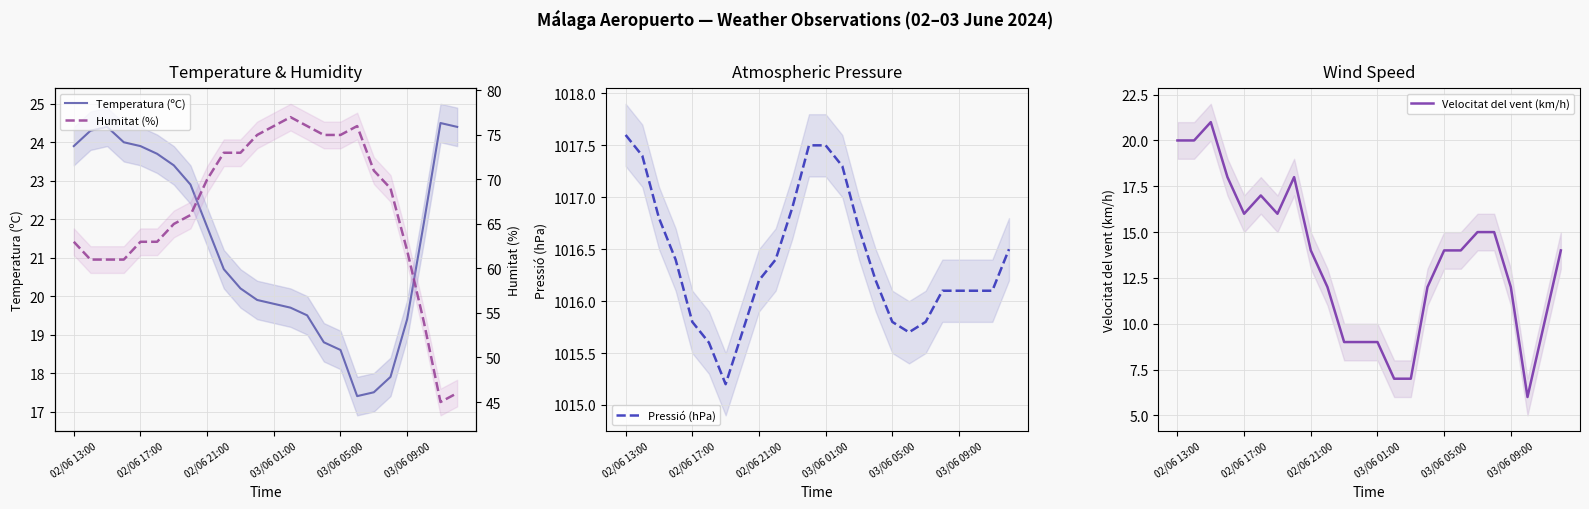

The Pressió (hPa) series shows 1016.1 at 03/06 09:00. True or false?

True